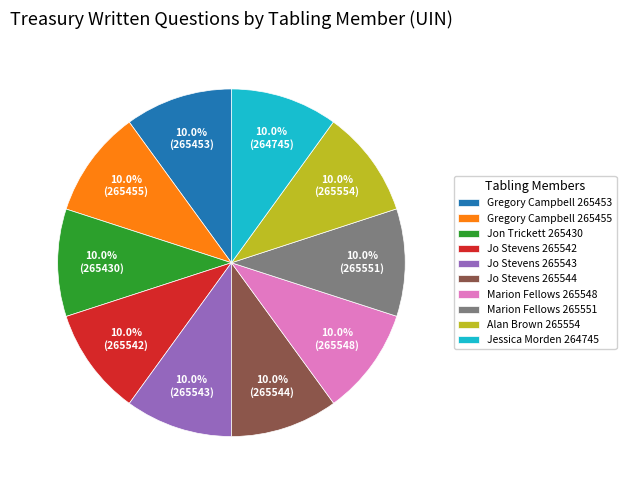

Does any single category account for the majority?

No